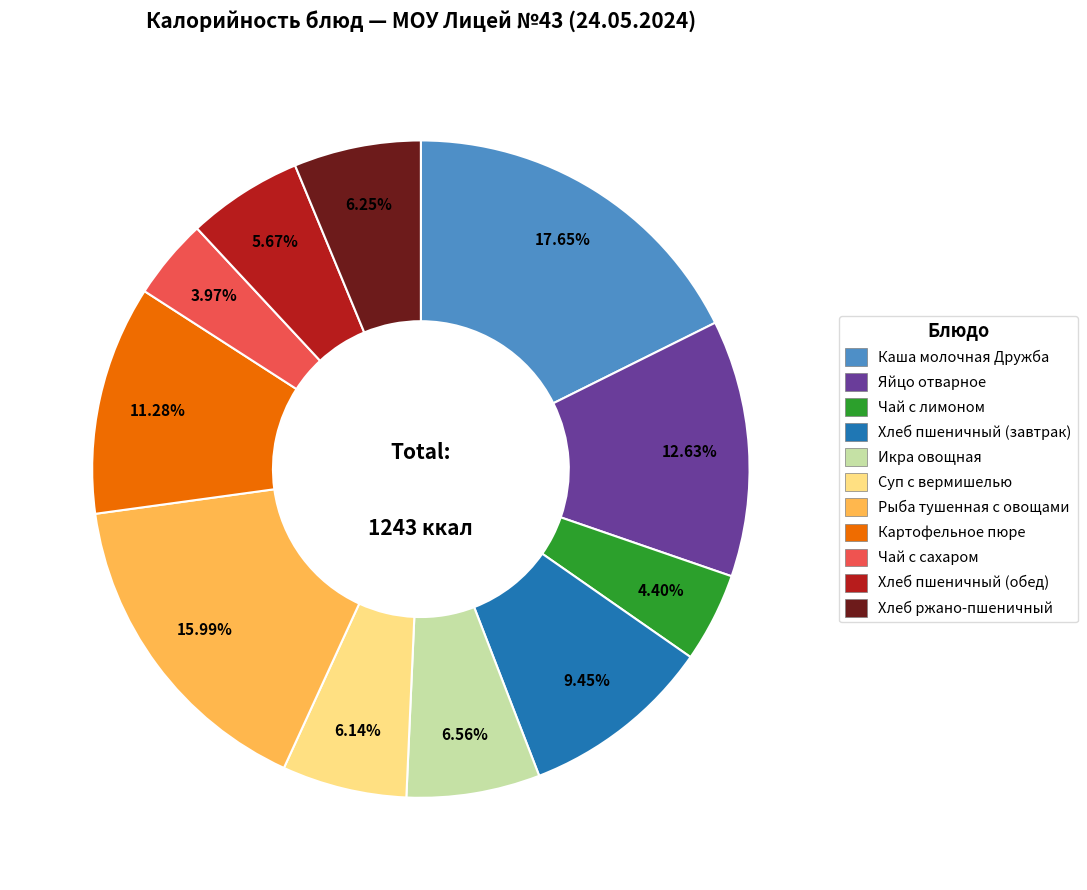

Is there a majority slice in this chart?

No